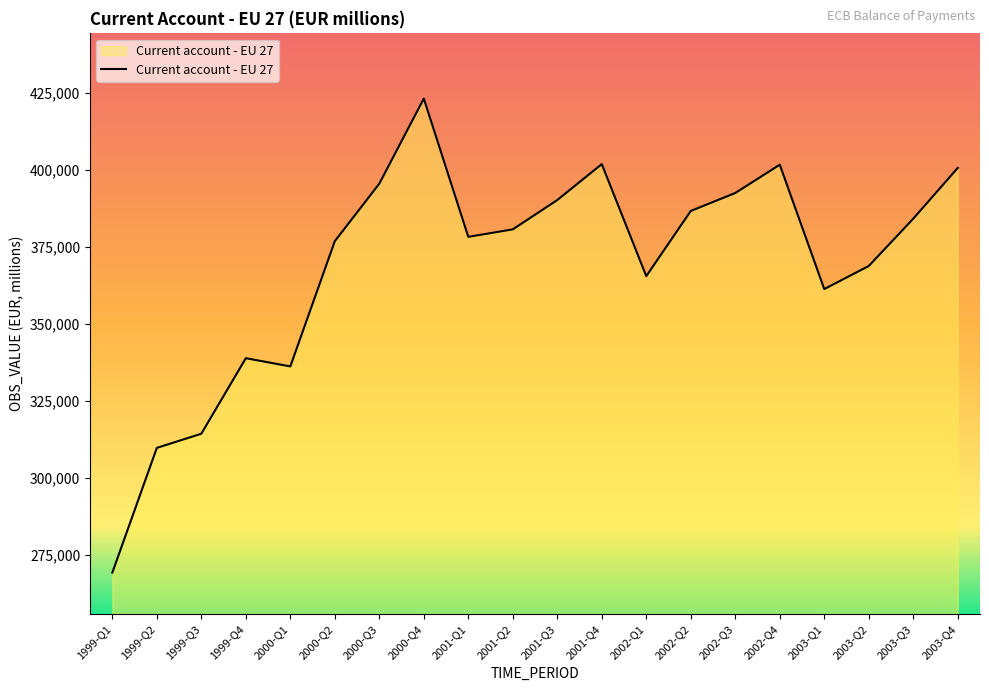

At which category does the chart reach its minimum across all series?

1999-Q1